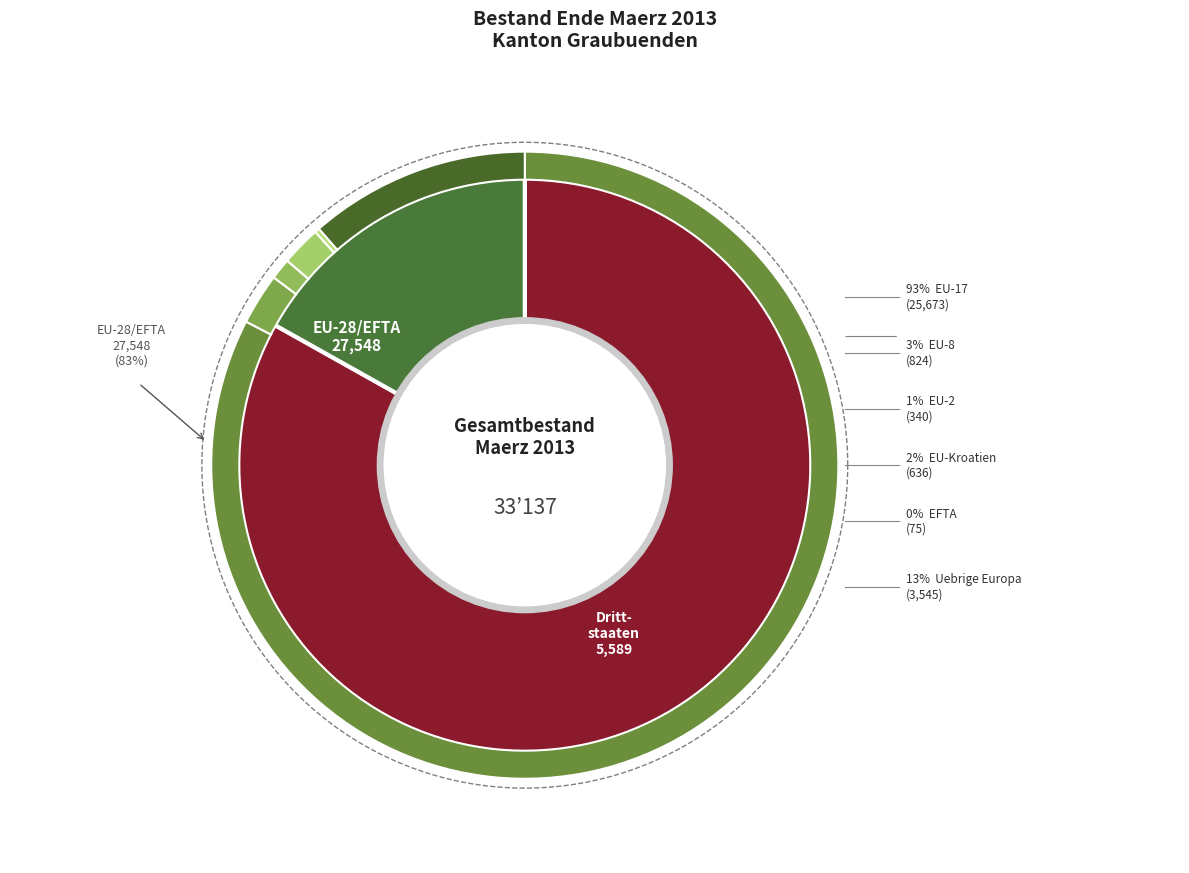

The Drittstaaten slice represents 17% of the pie. True or false?

True